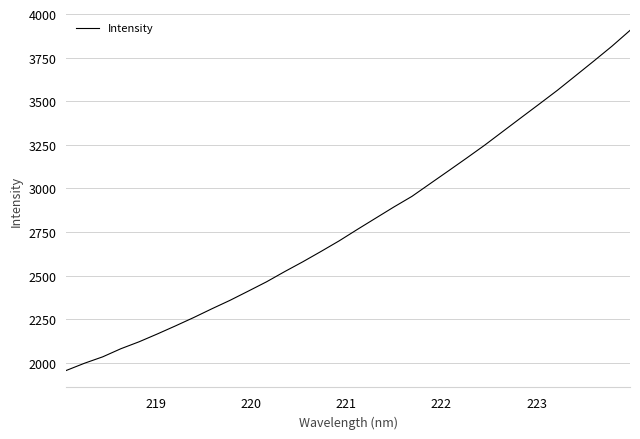

What is the maximum value shown in the chart?

3906.2